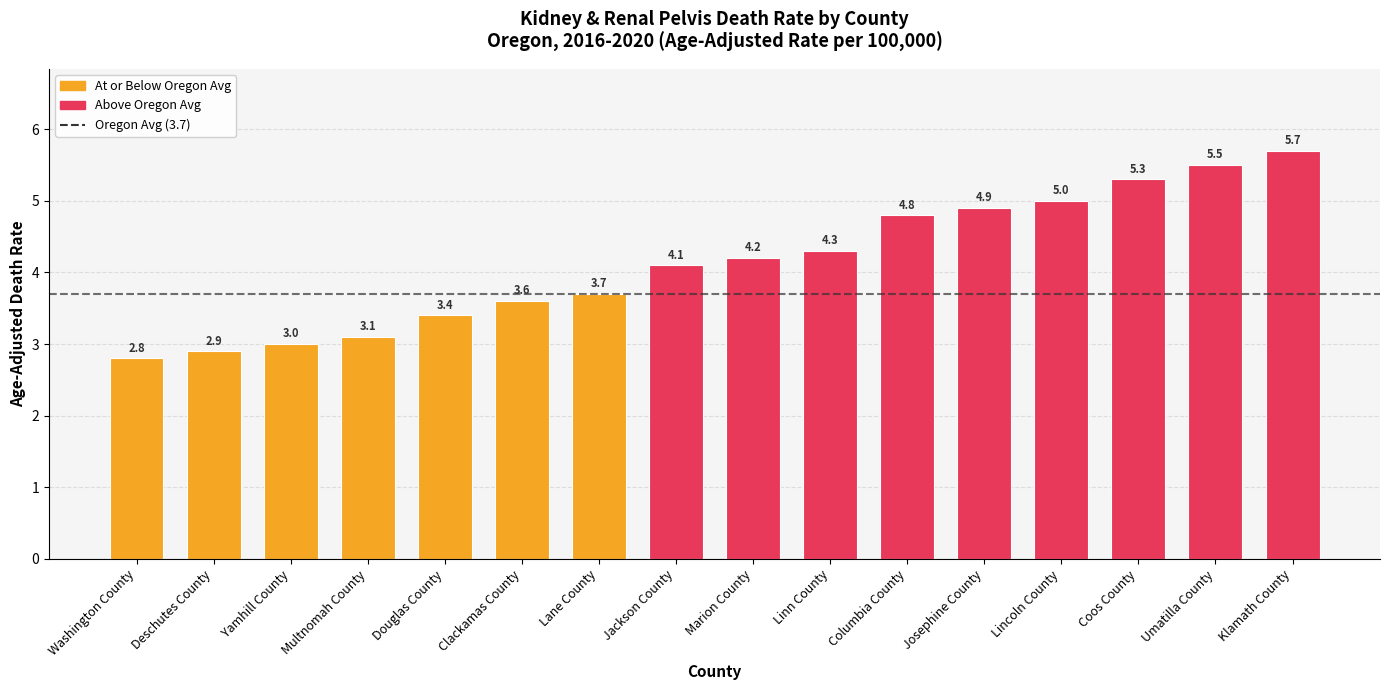

Is it true that the value at Marion County is 4.2?

True